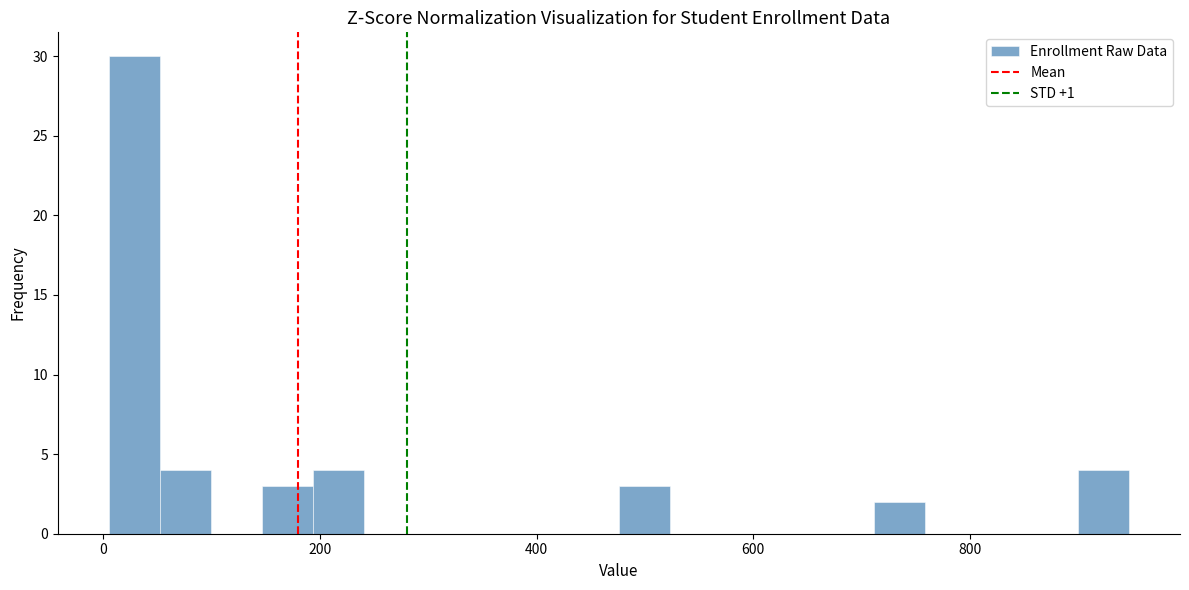

Read against the x-axis, roughly where is the centre of the tallest bar?

20